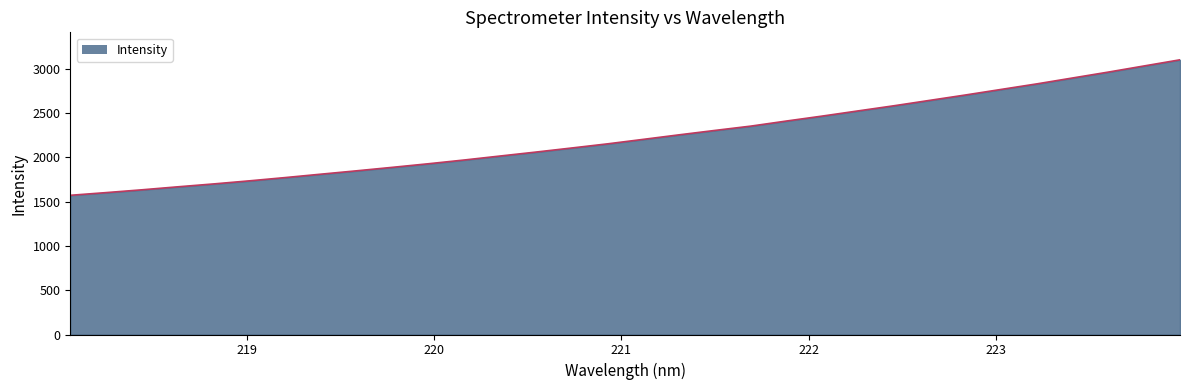

True or false: there are more than 2 points higher than both neighbors.

False